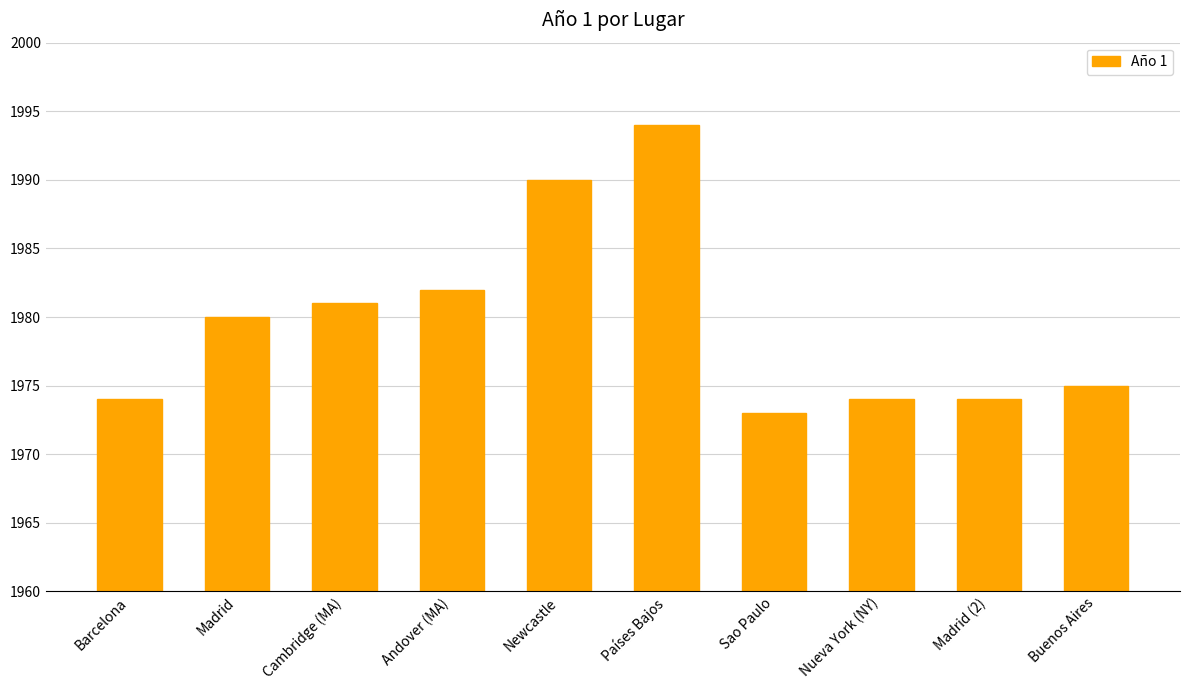

How many distinct data groups are displayed?

1